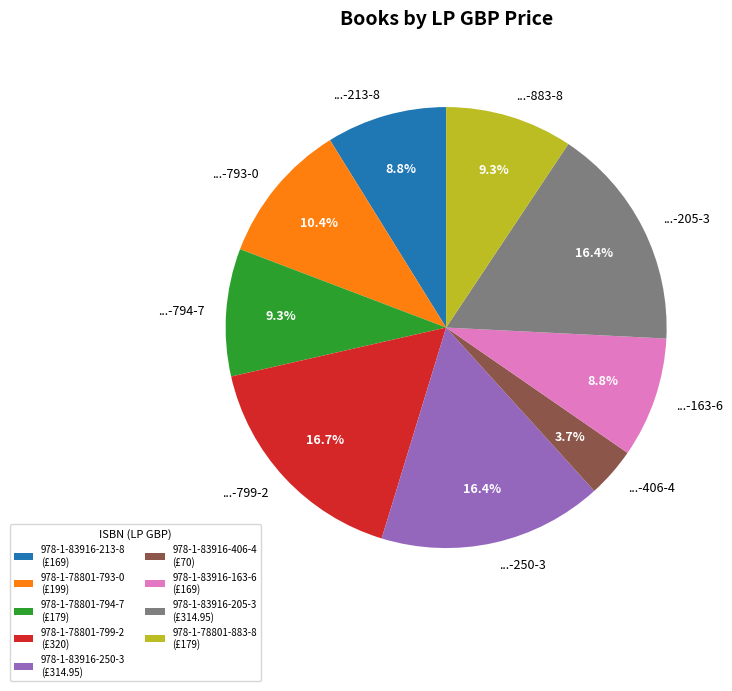

True or false: 978-1-78801-793-0 accounts for 23% of the total.

False